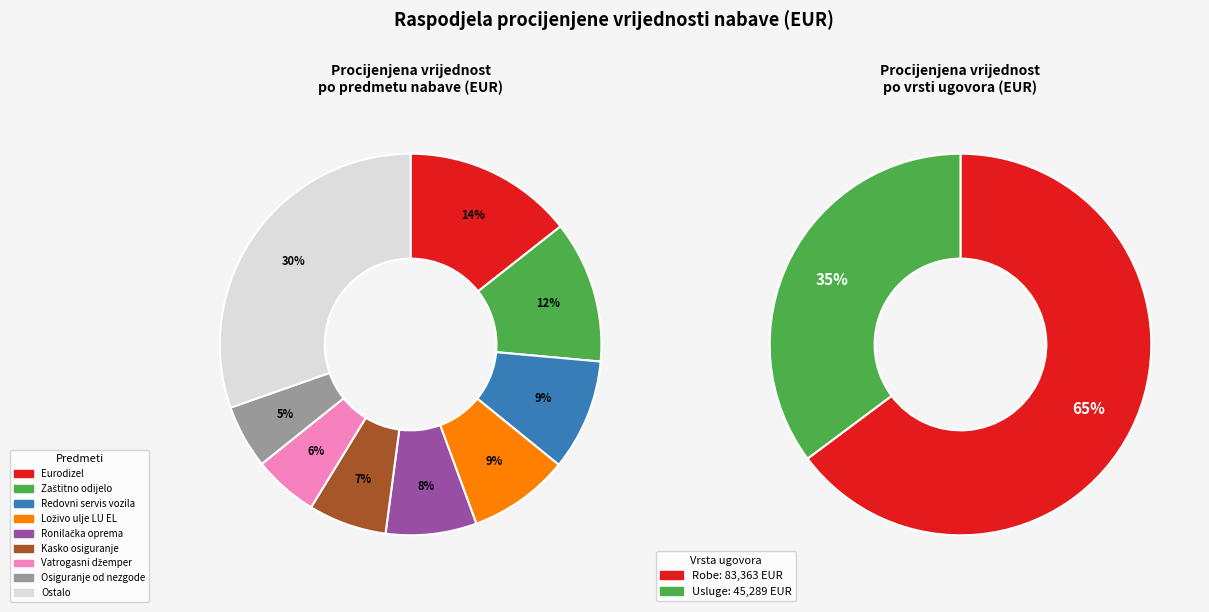

Is there any slice that represents more than half of the pie?

No